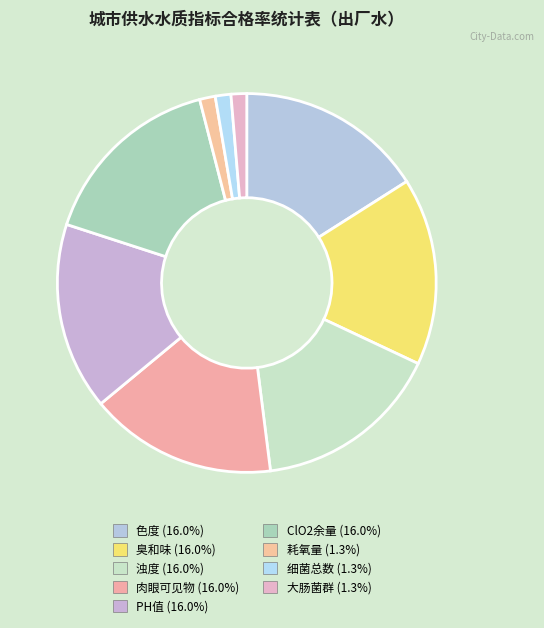

How many segments does this pie chart have?

9